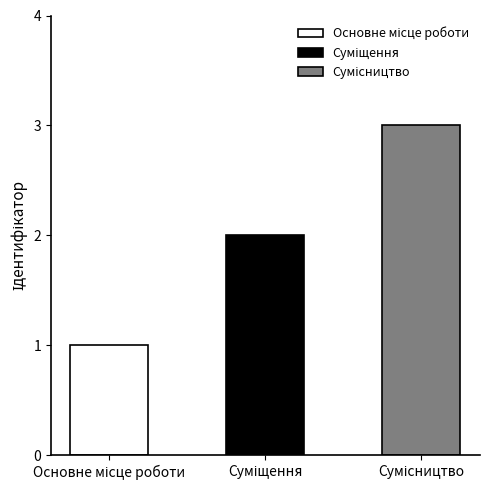

Reading left to right, what are all the values shown in this chart?

Основне місце роботи=1	Суміщення=2	Сумісництво=3